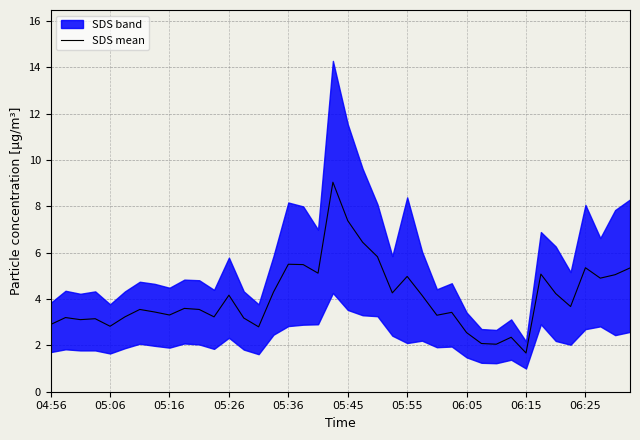

What is the difference between the values at 35 and 23?

0.6